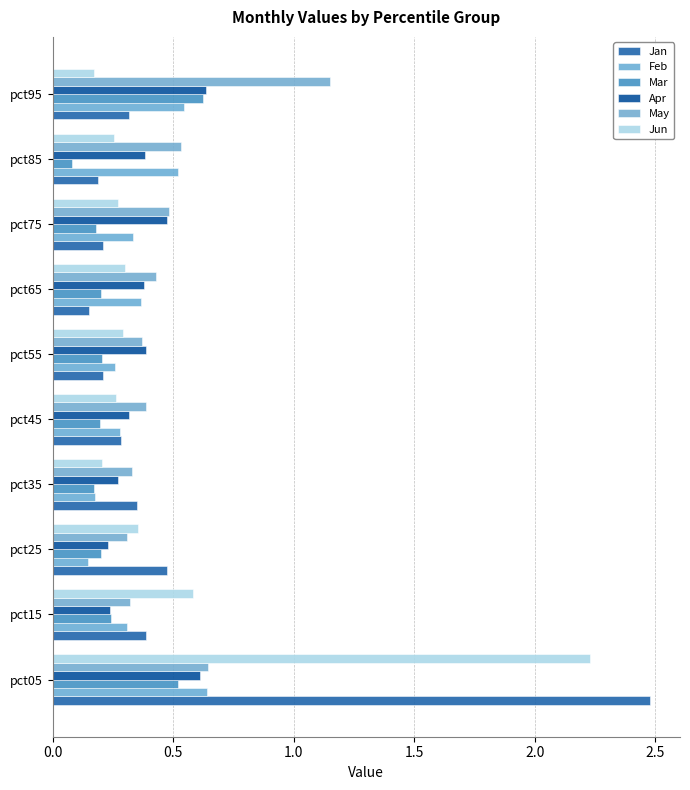

Reading right to left, what are all the values shown in this chart?

Jan: 0.3	0.2	0.2	0.1	0.2	0.3	0.4	0.5	0.4	2.5
Feb: 0.5	0.5	0.3	0.4	0.3	0.3	0.2	0.1	0.3	0.6
Mar: 0.6	0.1	0.2	0.2	0.2	0.2	0.2	0.2	0.2	0.5
Apr: 0.6	0.4	0.5	0.4	0.4	0.3	0.3	0.2	0.2	0.6
May: 1.2	0.5	0.5	0.4	0.4	0.4	0.3	0.3	0.3	0.6
Jun: 0.2	0.3	0.3	0.3	0.3	0.3	0.2	0.4	0.6	2.2